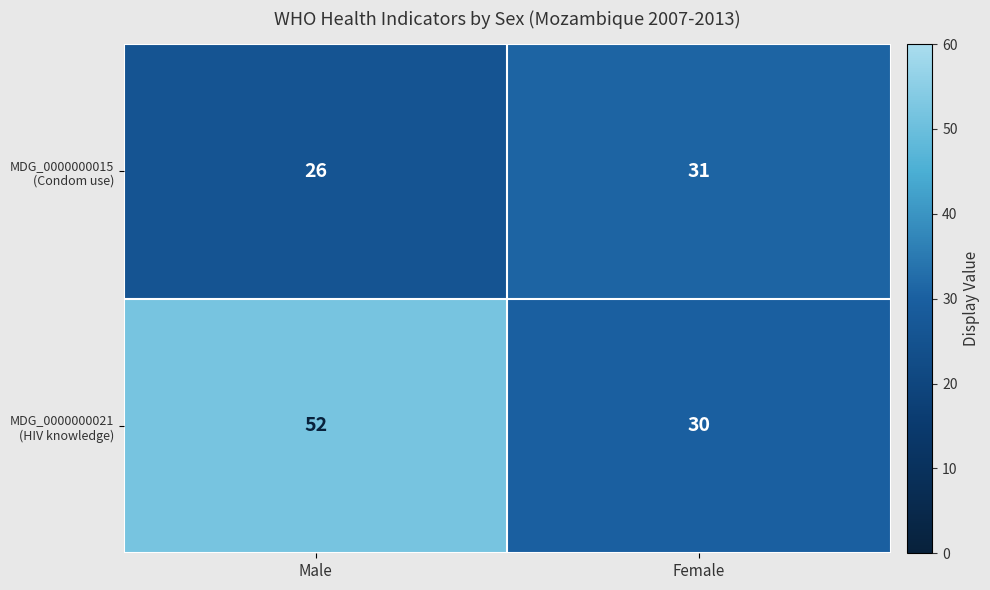

What is the maximum value shown in the chart?

52